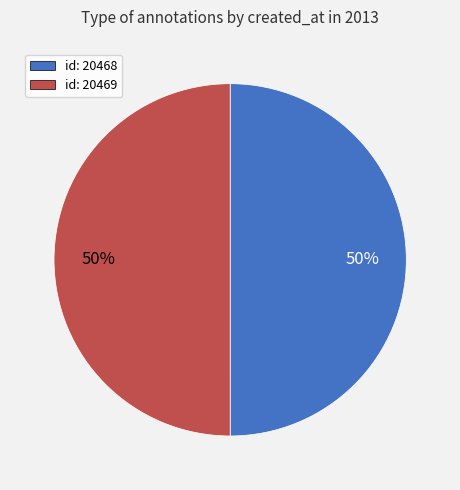

The id: 20469 slice represents 58% of the pie. True or false?

False